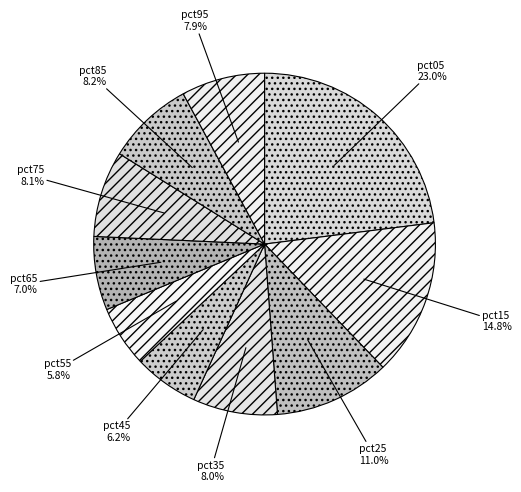

Rank the categories by value from highest to lowest.

pct05, pct15, pct25, pct85, pct75, pct35, pct95, pct65, pct45, pct55